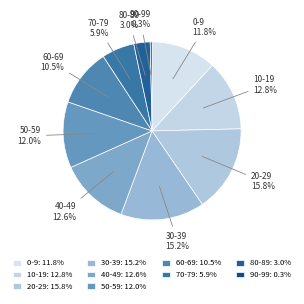

Is there a majority slice in this chart?

No